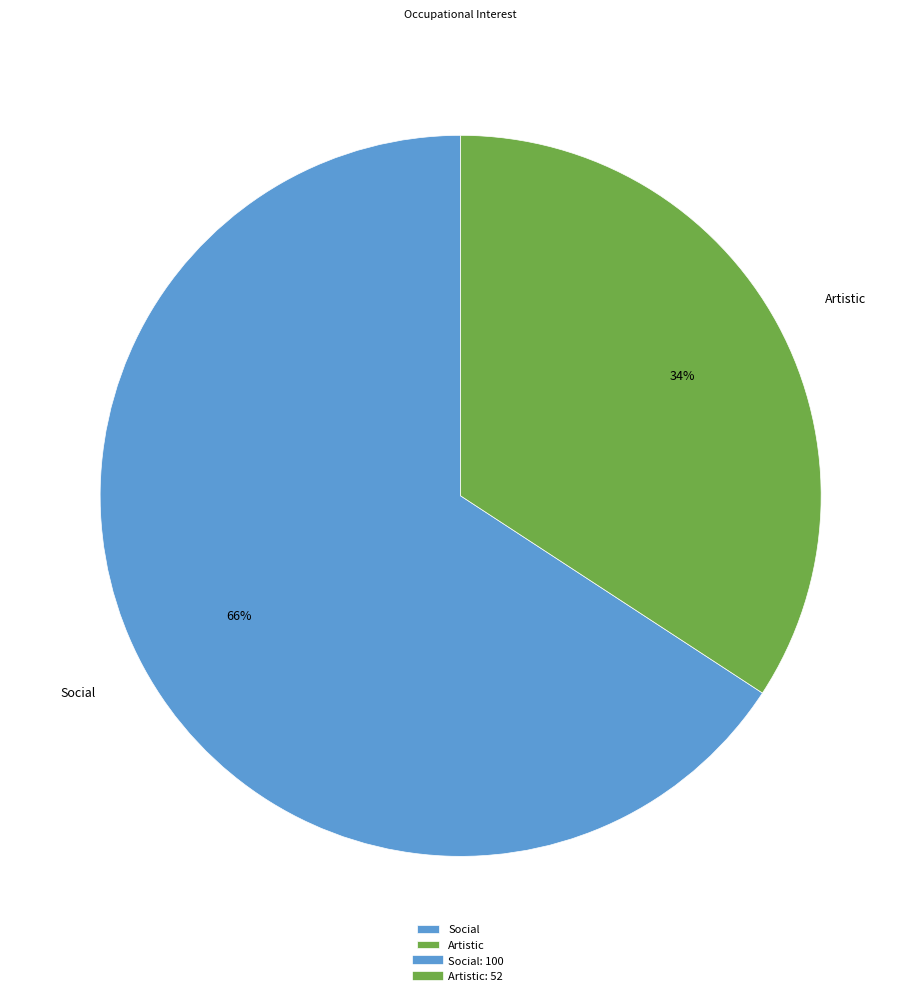

Does any single category account for the majority?

Yes